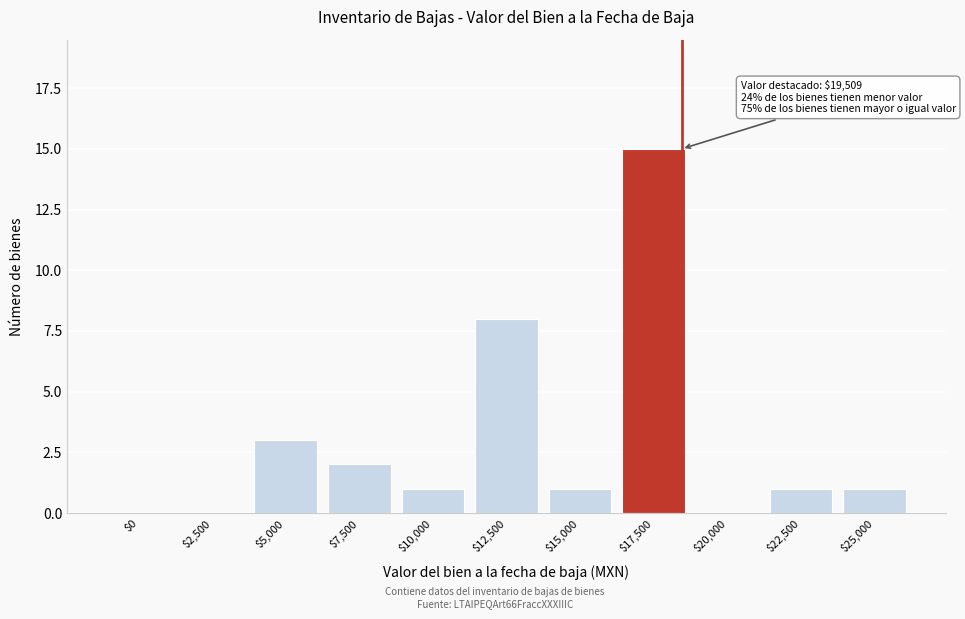

The value at $17,500 is 15. True or false?

True